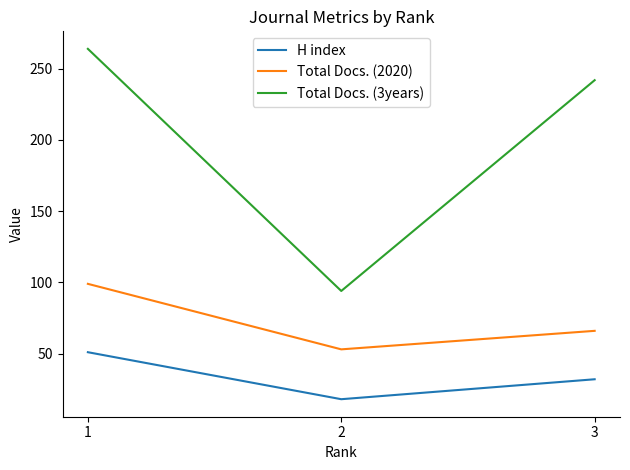

Is it true that Total Docs. (2020) equals 99 at 1?

True